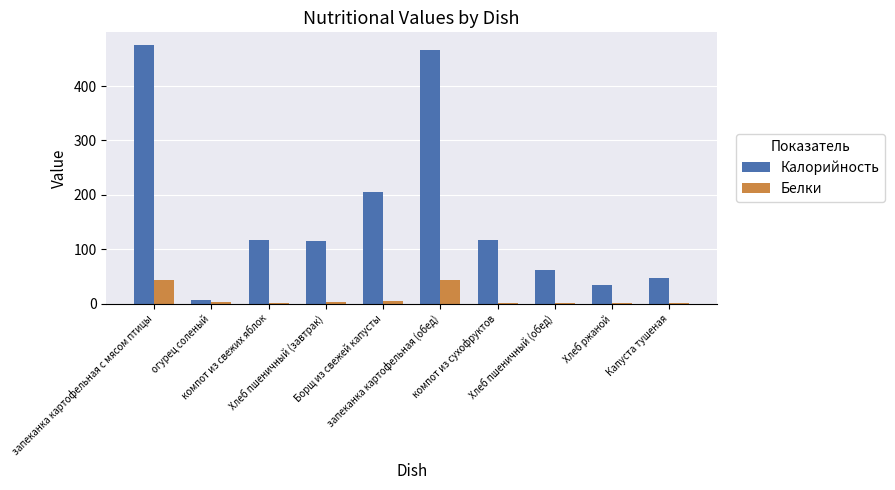

What is the highest value of the Калорийность series?

475.0